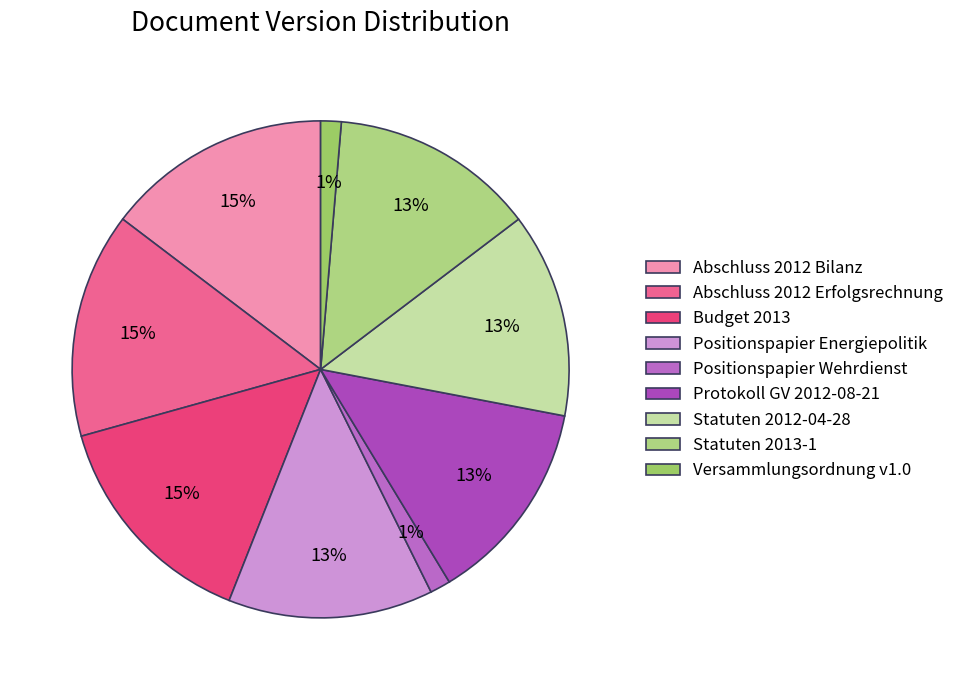

Which has a higher value, Statuten 2013-1 or Statuten 2012-04-28?

Statuten 2013-1